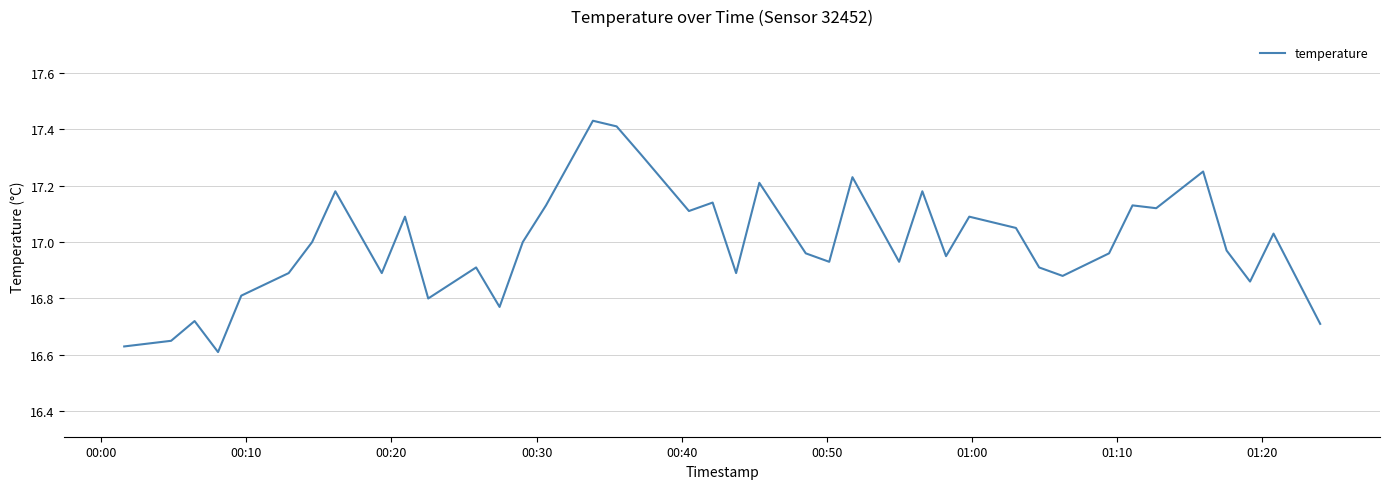

What is the sum of all values?

679.7